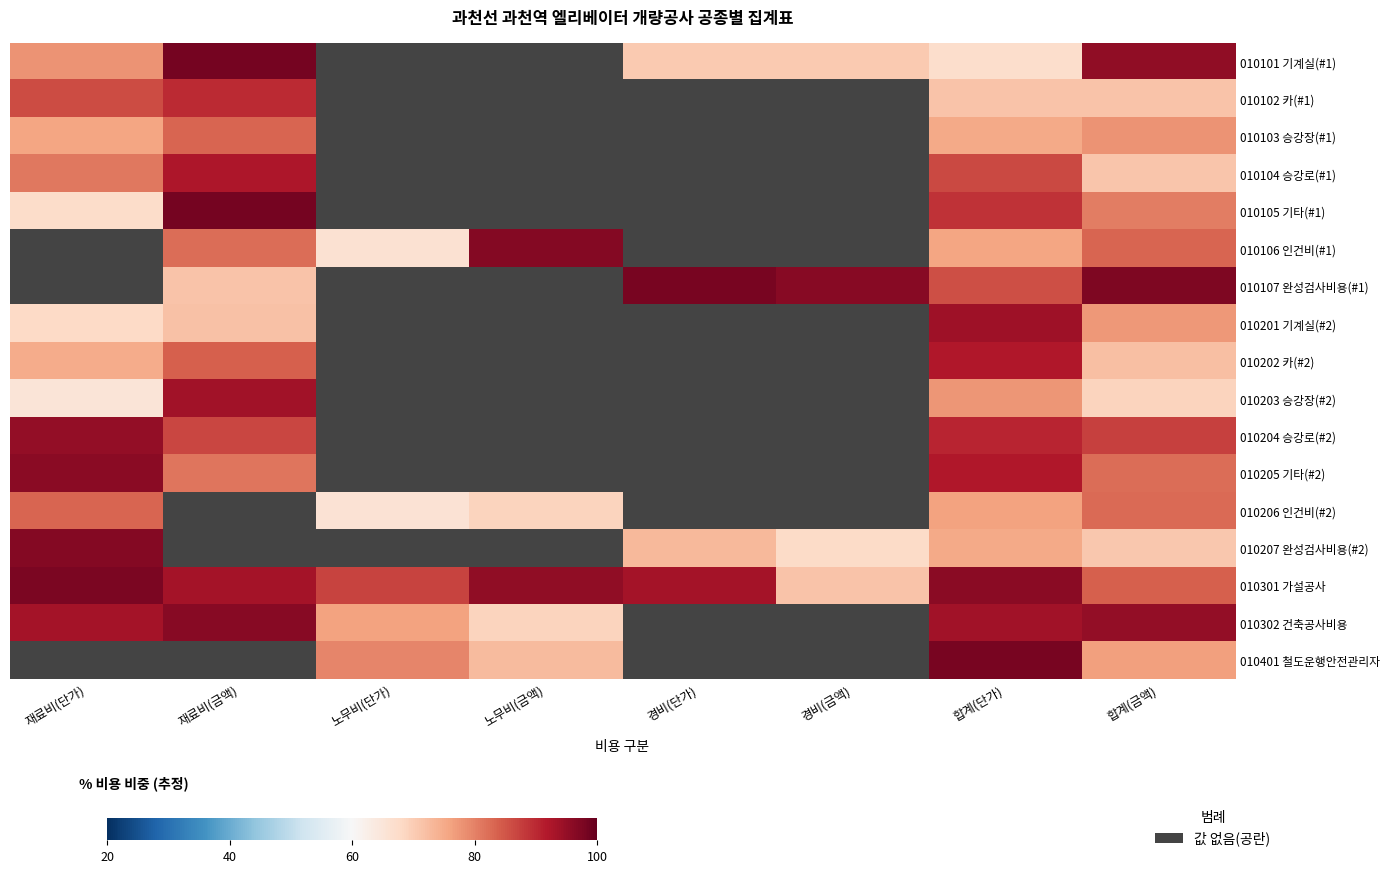

Count the number of categories in the chart.

8